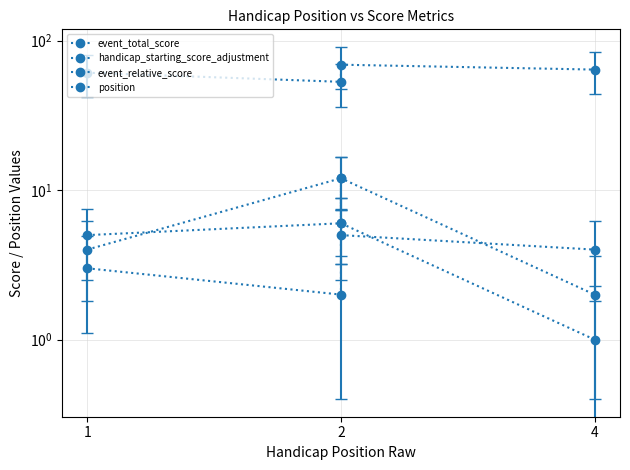

Where is the first local minimum for position?

2